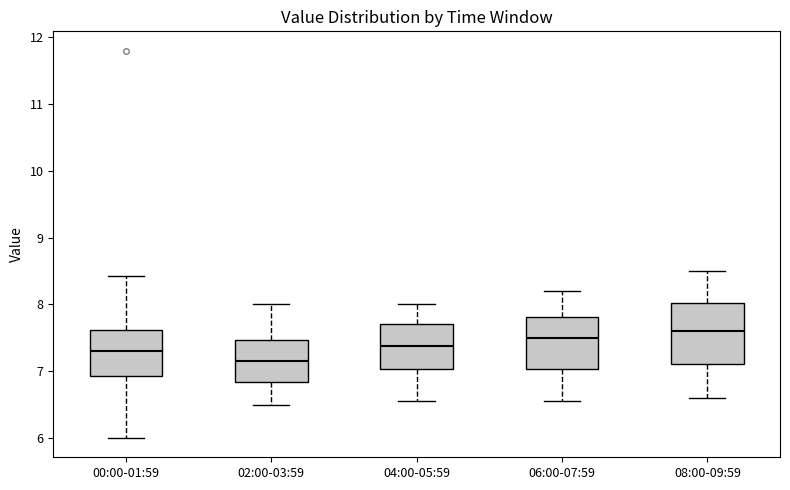

Reading left to right, transcribe this box plot: for each box, give where its median line is, the range the box spans, and where its two whiskers end, as read against the y-axis. The values are not printed on the chart, so give them approximately, as read against the axis.

00:00-01:59: median 7.3, box 6.9 to 7.6, whiskers 6.0 to 8.4
02:00-03:59: median 7.2, box 6.8 to 7.5, whiskers 6.5 to 8.0
04:00-05:59: median 7.4, box 7.0 to 7.7, whiskers 6.6 to 8.0
06:00-07:59: median 7.5, box 7.0 to 7.8, whiskers 6.6 to 8.2
08:00-09:59: median 7.6, box 7.1 to 8.0, whiskers 6.6 to 8.5